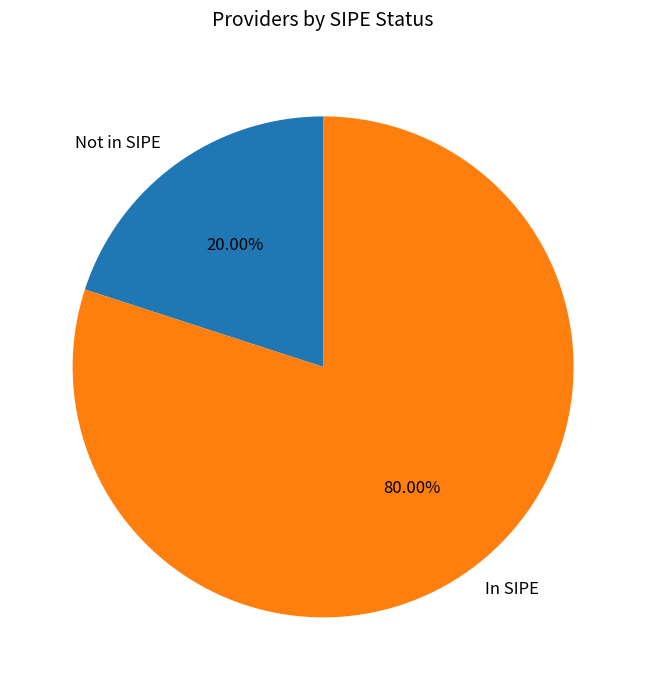

What is the ratio of the value at In SIPE to the value at Not in SIPE?

4.0